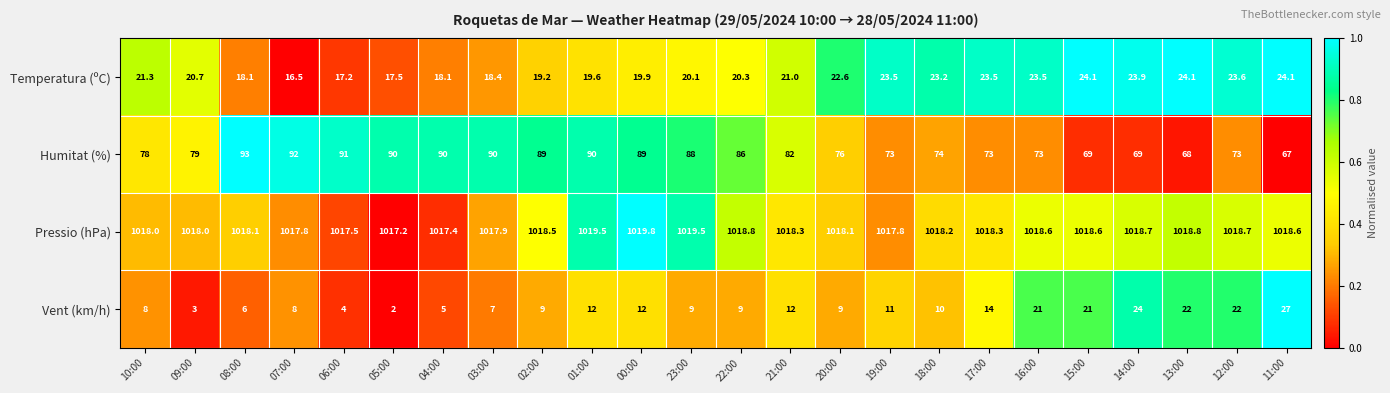

At which category is the sum across all series the highest?

01:00